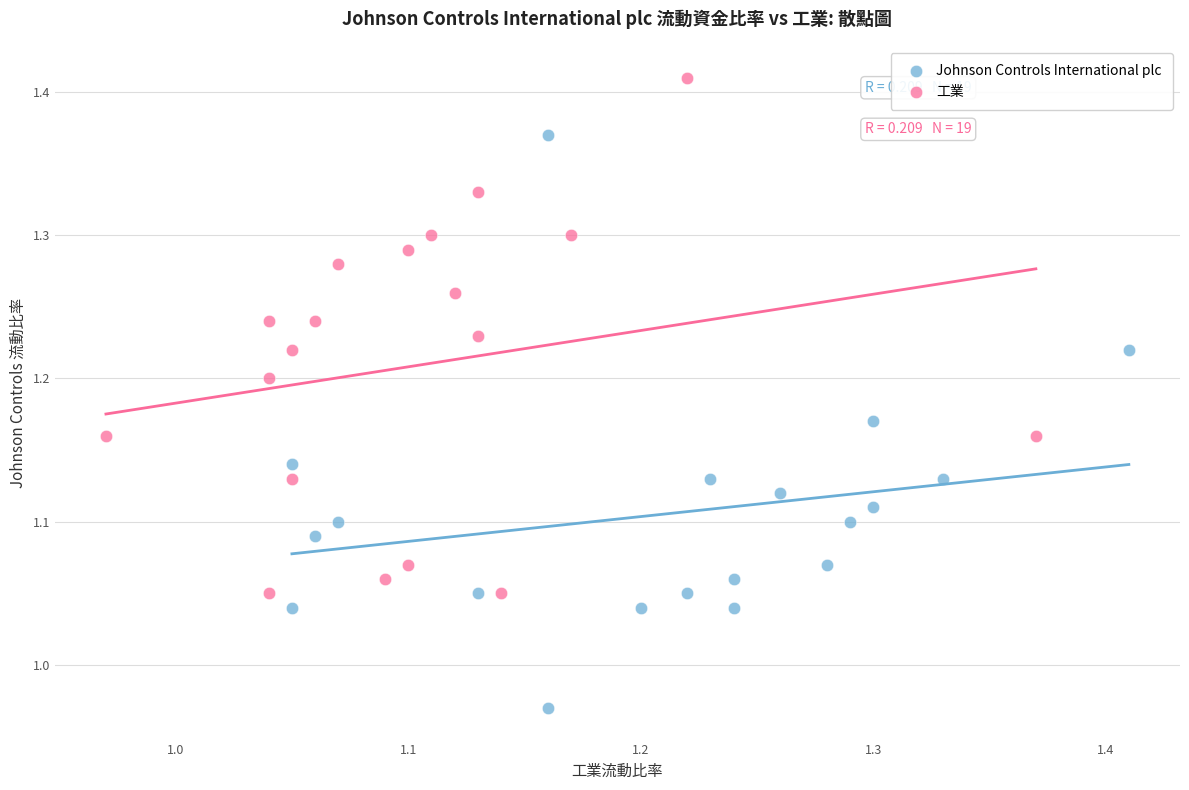

What are all the series names shown in the legend?

Johnson Controls International plc, 工業